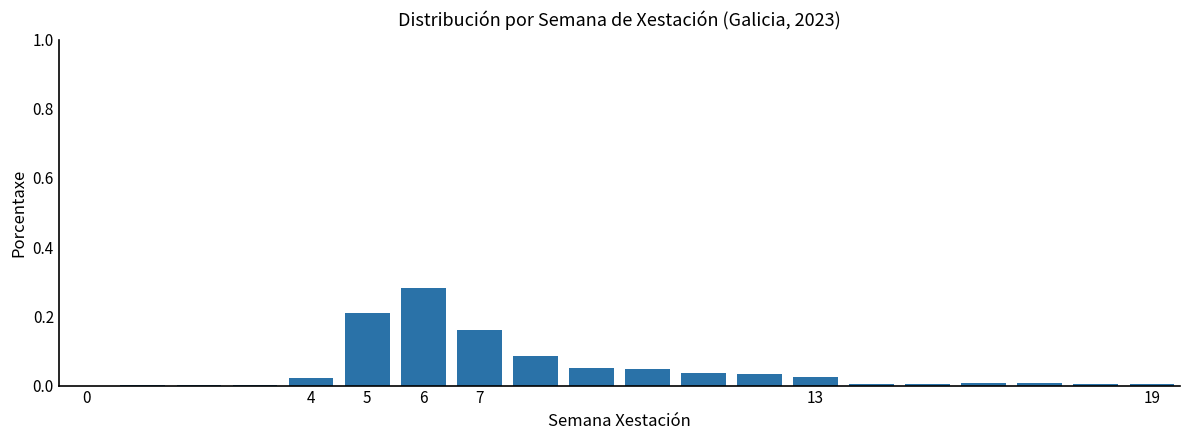

What is the sum of all values?

1.0